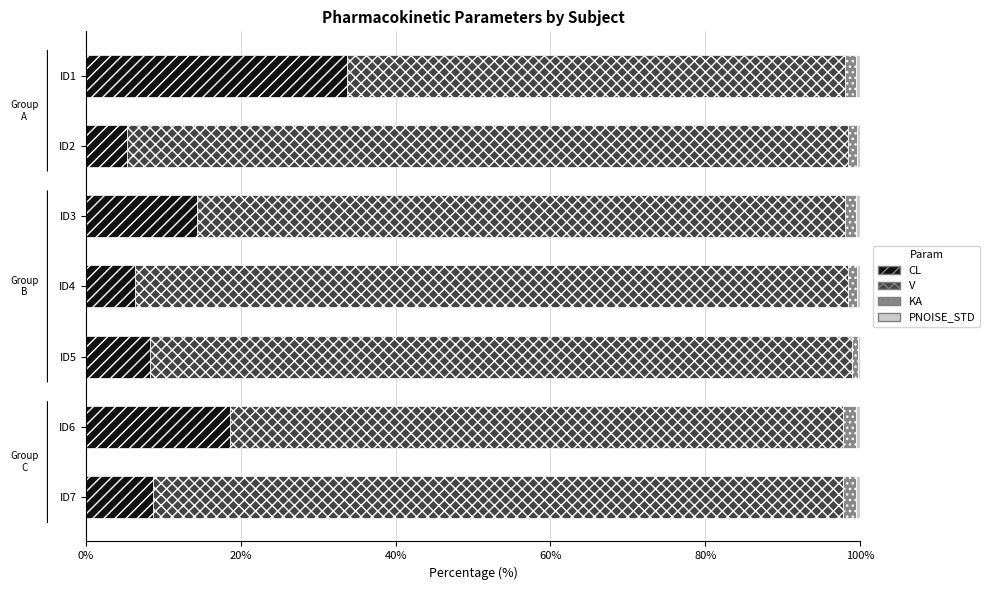

Is it true that CL equals 6.3 at ID4?

True